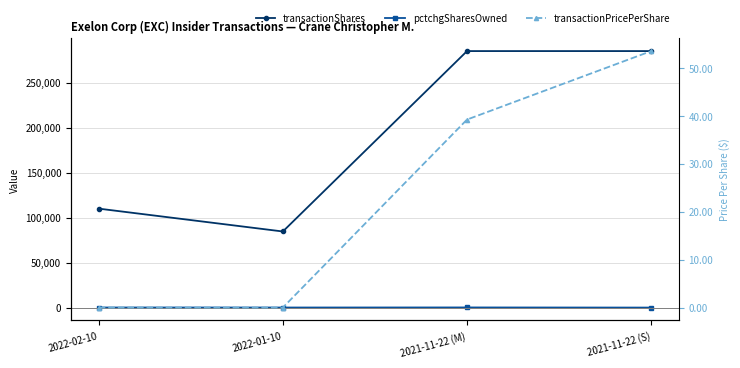

What is the sum of all pctchgSharesOwned values?

153.0